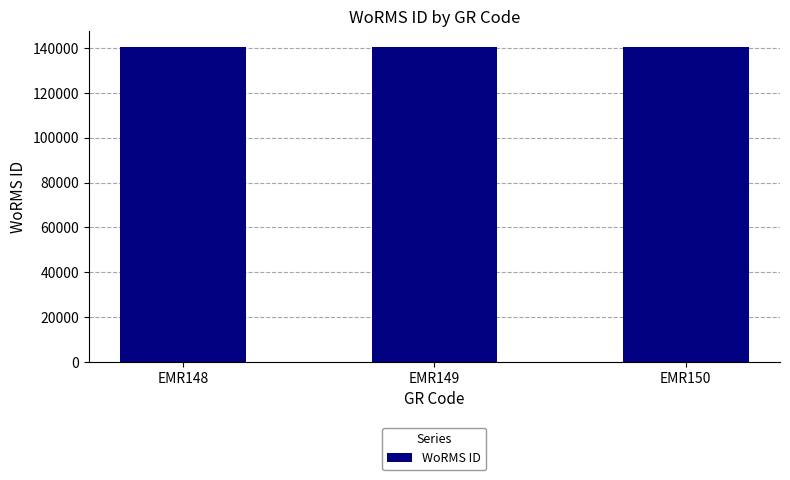

What is the maximum value shown in the chart?

140513